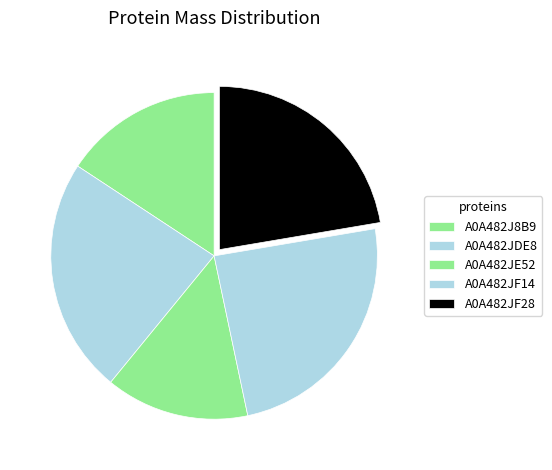

To the nearest percent, what percentage of the pie is A0A482J8B9?

16%